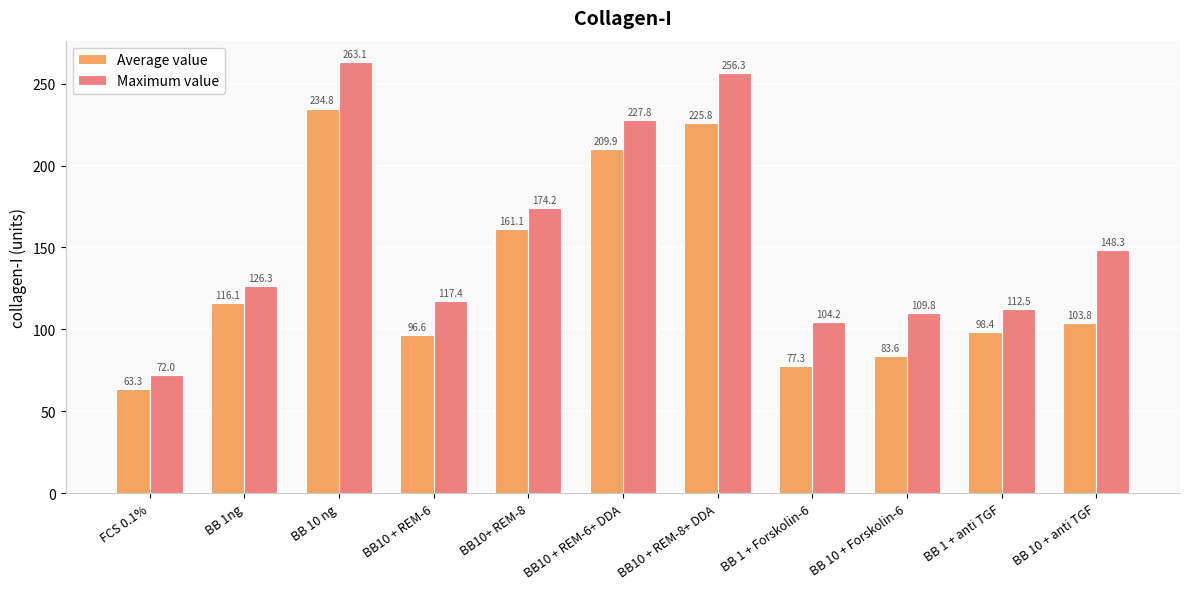

What is the total value across all series at BB 1 + Forskolin-6?

181.5